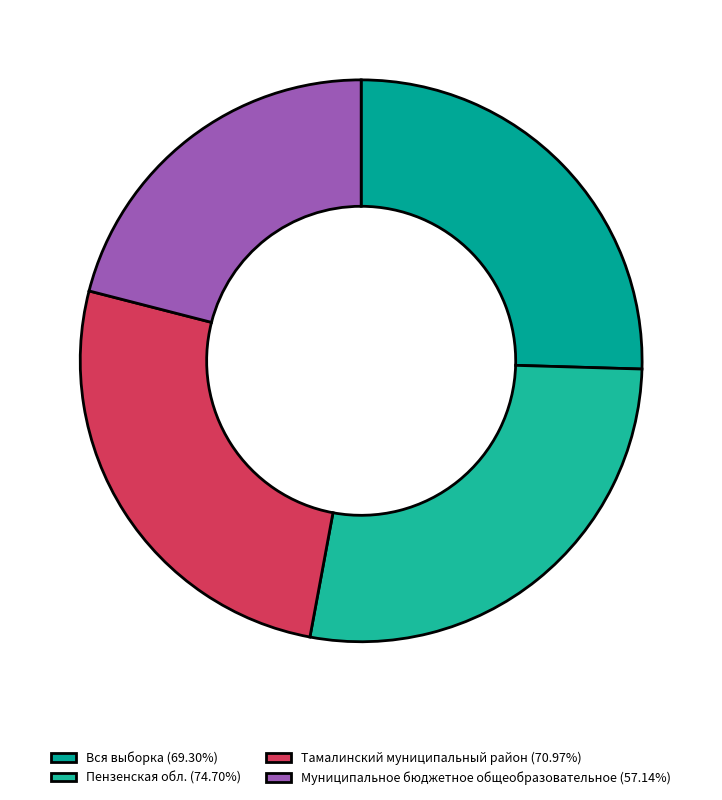

Count the number of slices in the pie.

4